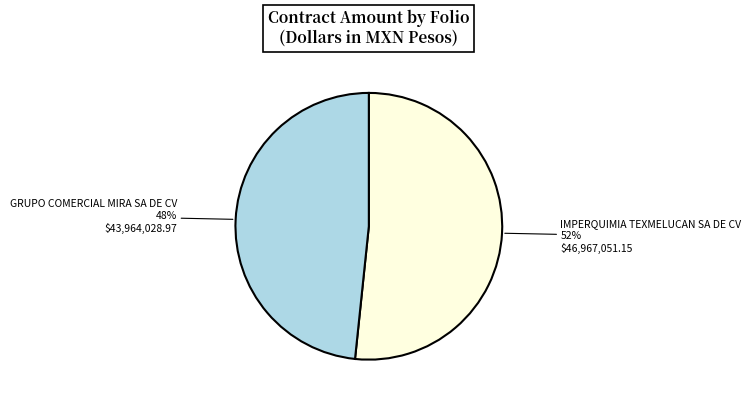

To the nearest percent, what is the average slice percentage?

50%